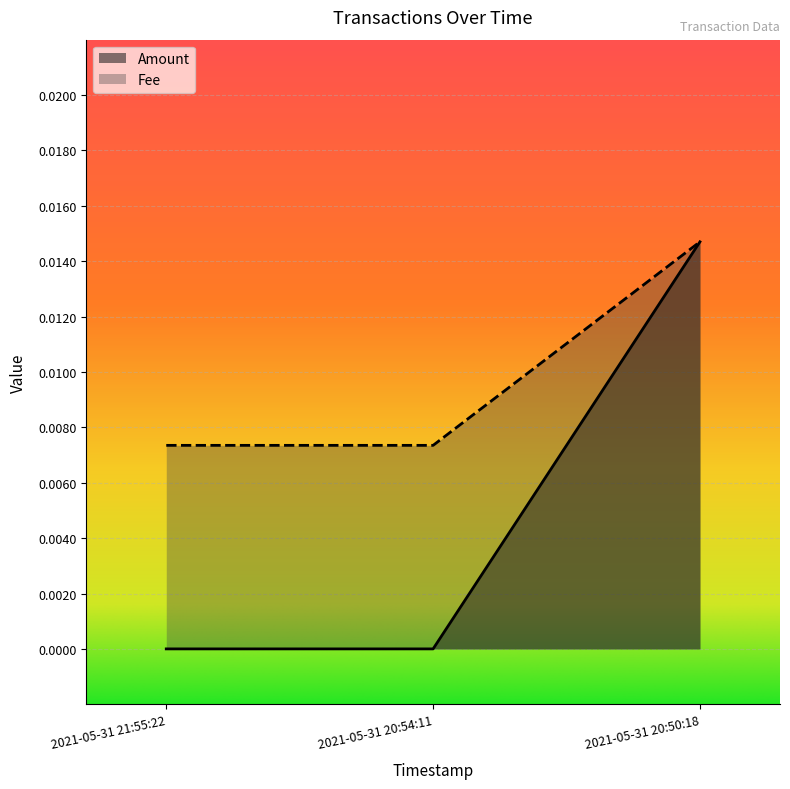

Which label corresponds to the largest value in the chart?

2021-05-31 20:50:18